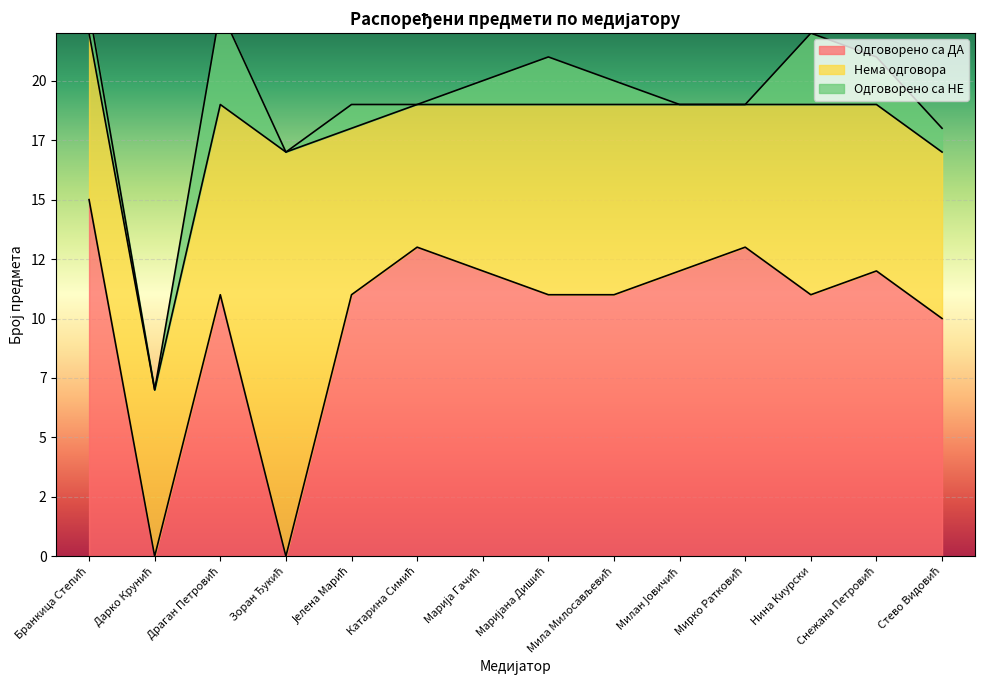

Is it true that Одговорено са ДА equals 15 at Бранкица Степић?

True